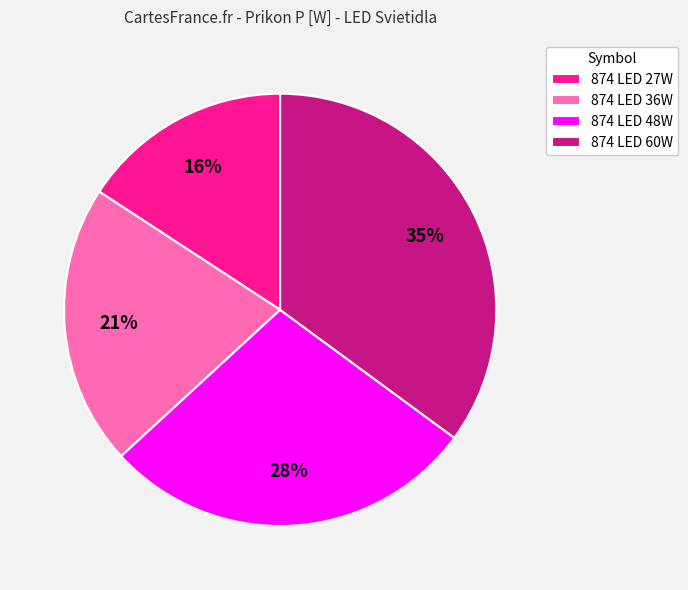

To the nearest percent, what percentage of the pie is 874 LED 27W?

16%